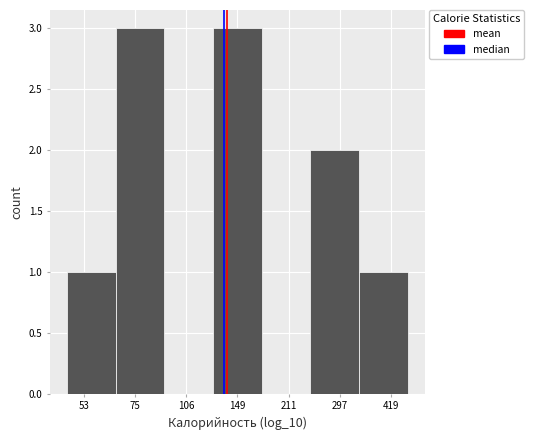

Reading left to right, list all the values displayed in this chart.

53=1	75=3	106=0	149=3	211=0	297=2	419=1